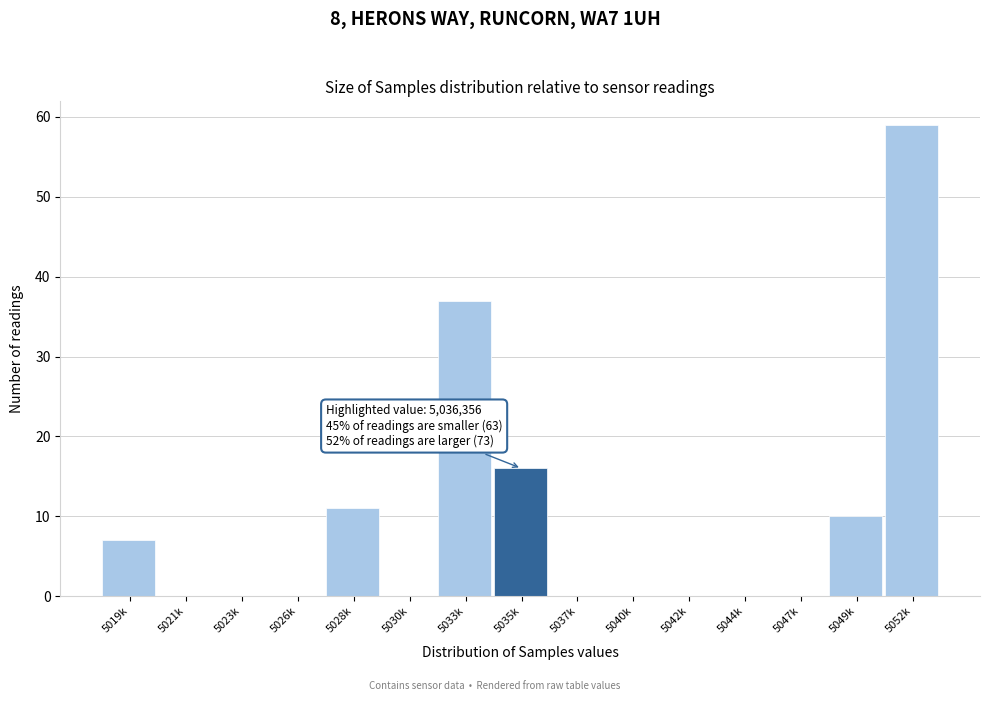

Reading left to right, transcribe all the data shown in this chart.

5019k=7	5021k=0	5023k=0	5026k=0	5028k=11	5030k=0	5033k=37	5035k=16	5037k=0	5040k=0	5042k=0	5044k=0	5047k=0	5049k=10	5052k=59